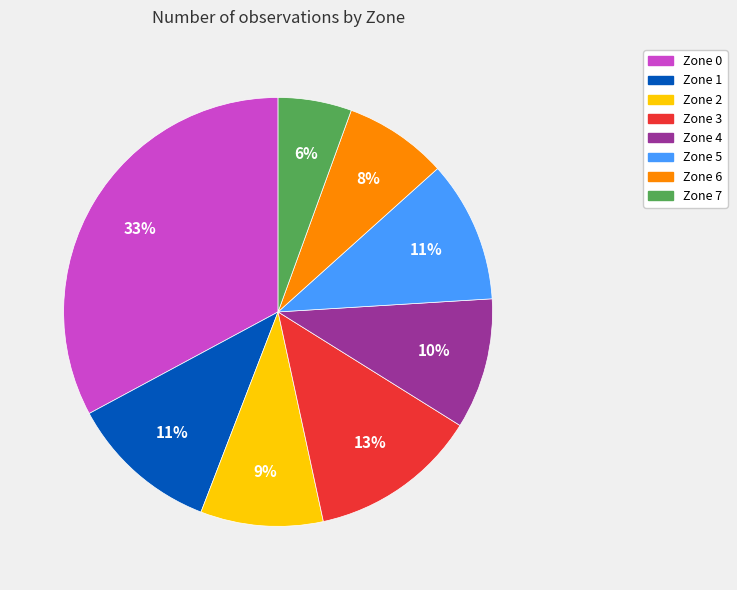

Do Zone 4 and Zone 5 together represent more than half of the pie?

No